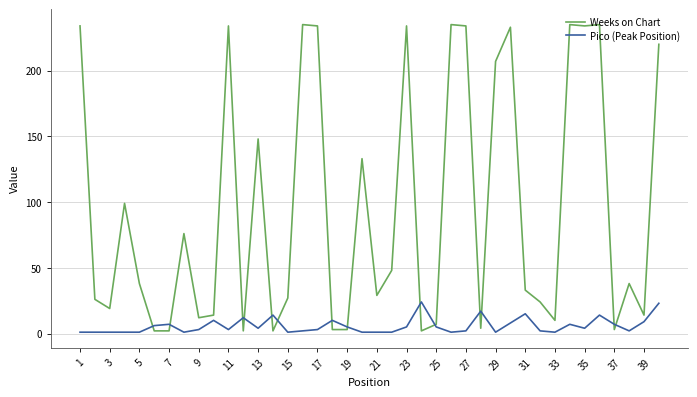

List the series in order of their overall mean, highest first.

Weeks on Chart, Pico (Peak Position)